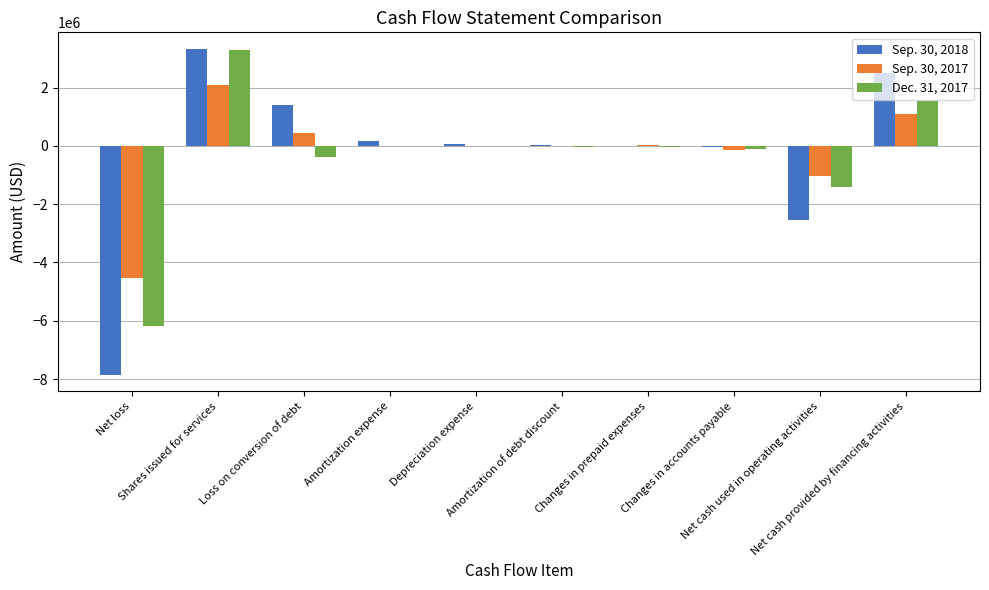

What is the sum of all Sep. 30, 2017 values?

-2063643